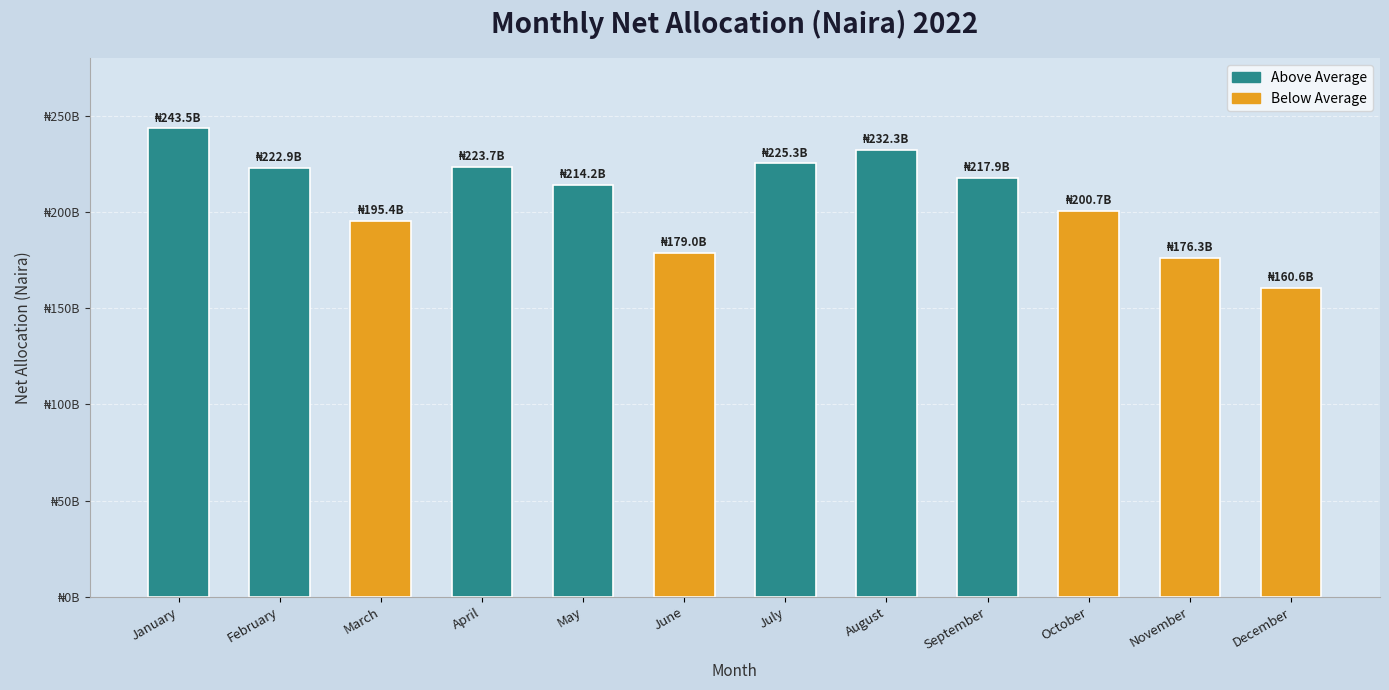

At which label is the value closest to 202020849658?

October